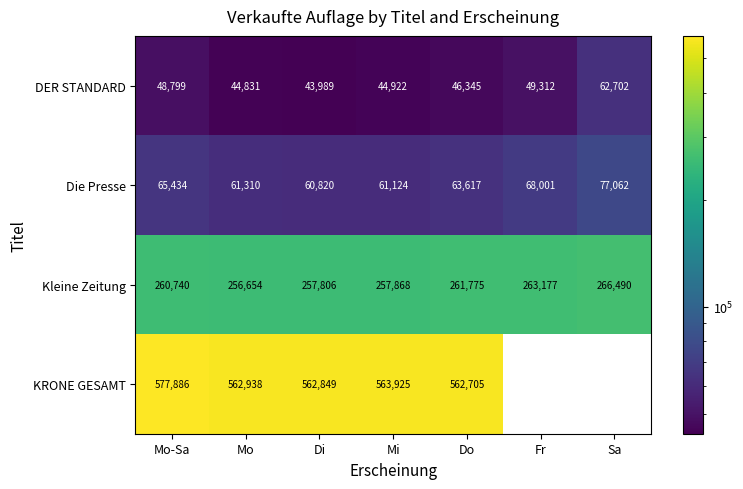

True or false: Kleine Zeitung has a value of 343220.7 at Do.

False